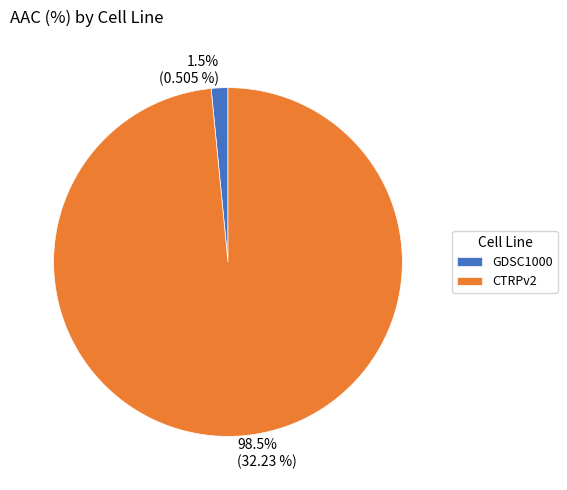

Is GDSC1000 the majority of the pie?

No